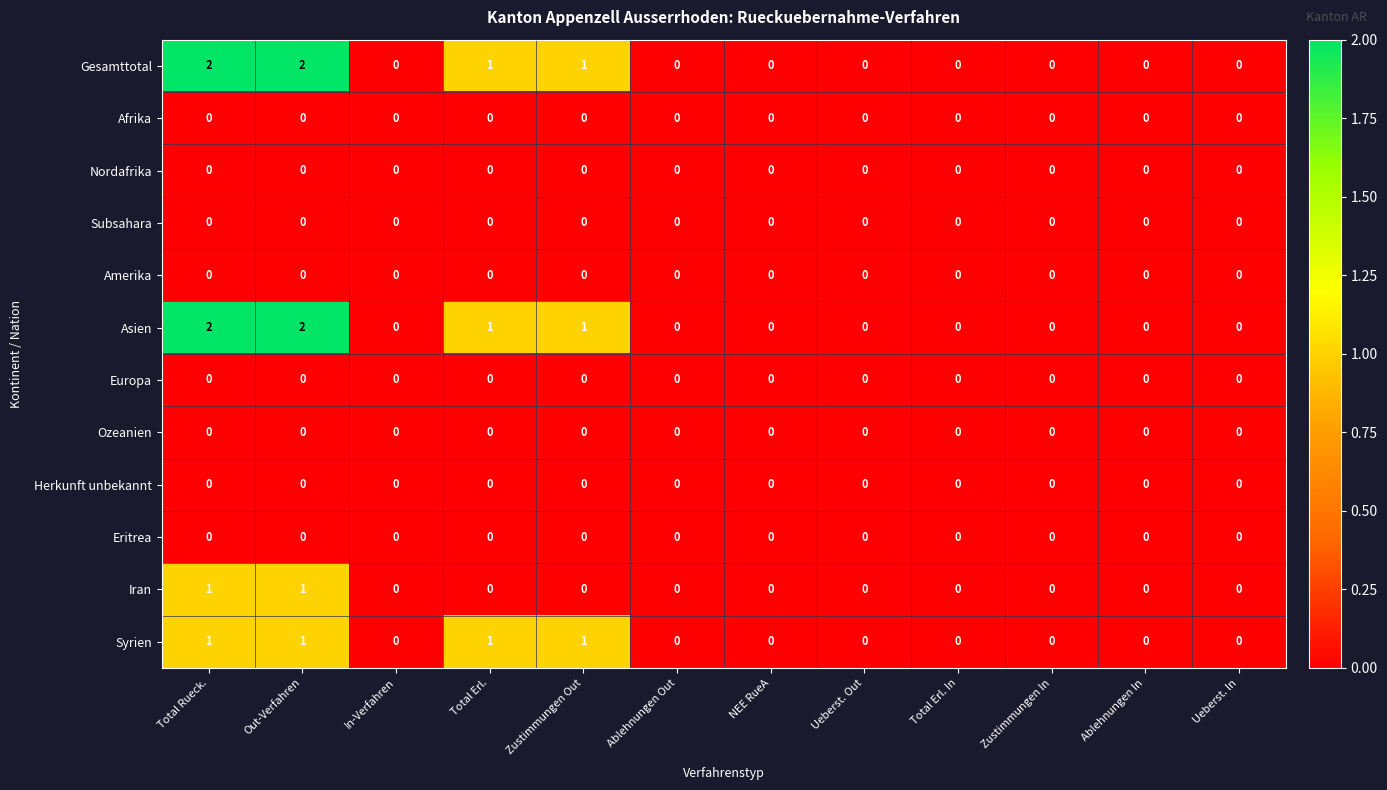

What is the total value across all series at Zustimmungen Out?

3